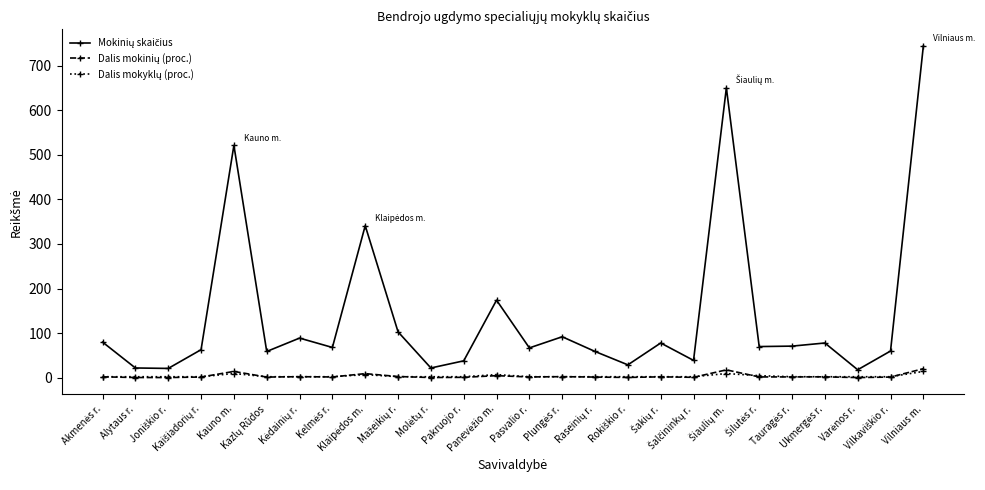

What is the maximum value shown in the chart?

744.0